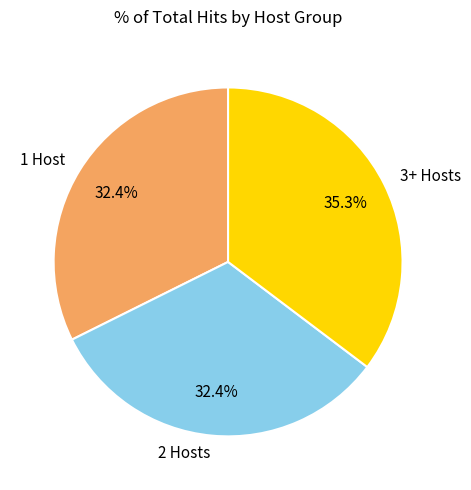

Is there any slice that represents more than half of the pie?

No